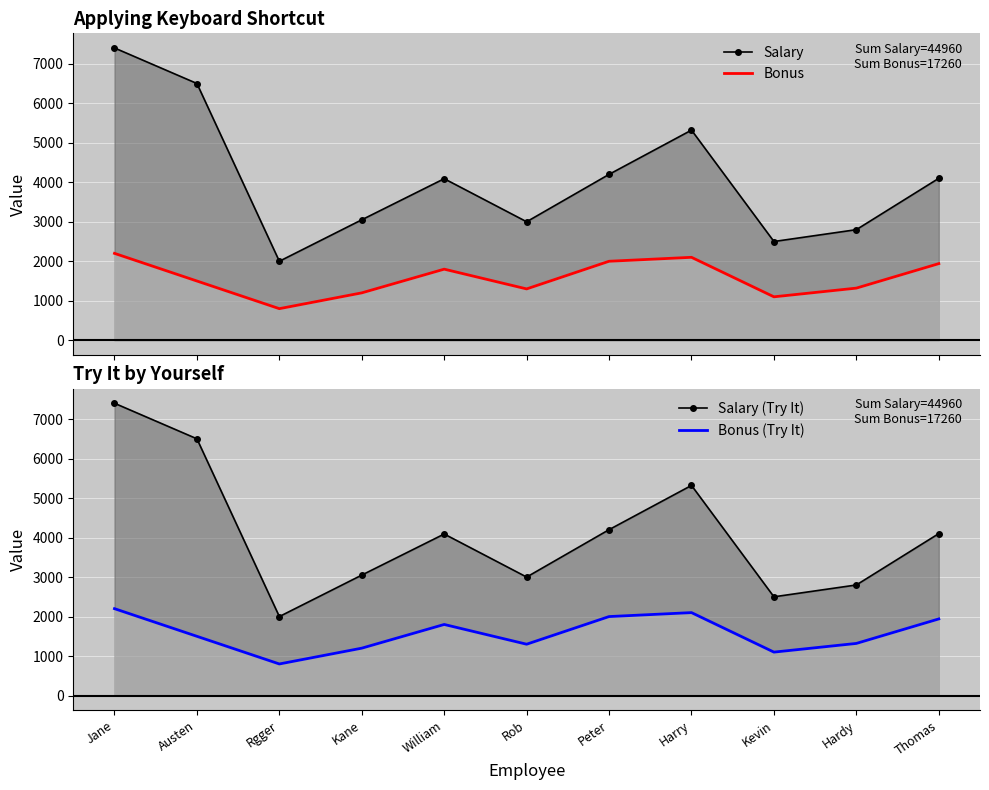

Is it true that Bonus (Try It) equals 2100 at Harry?

True